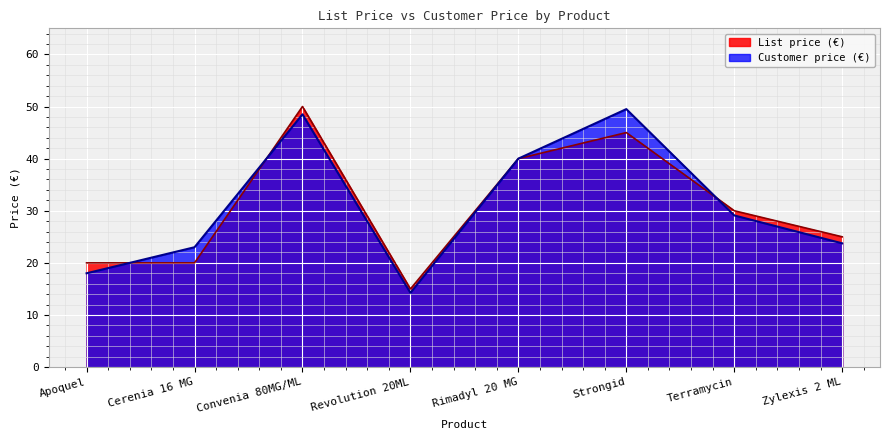

The value of Customer price (€) at Apoquel is 28.0. True or false?

False